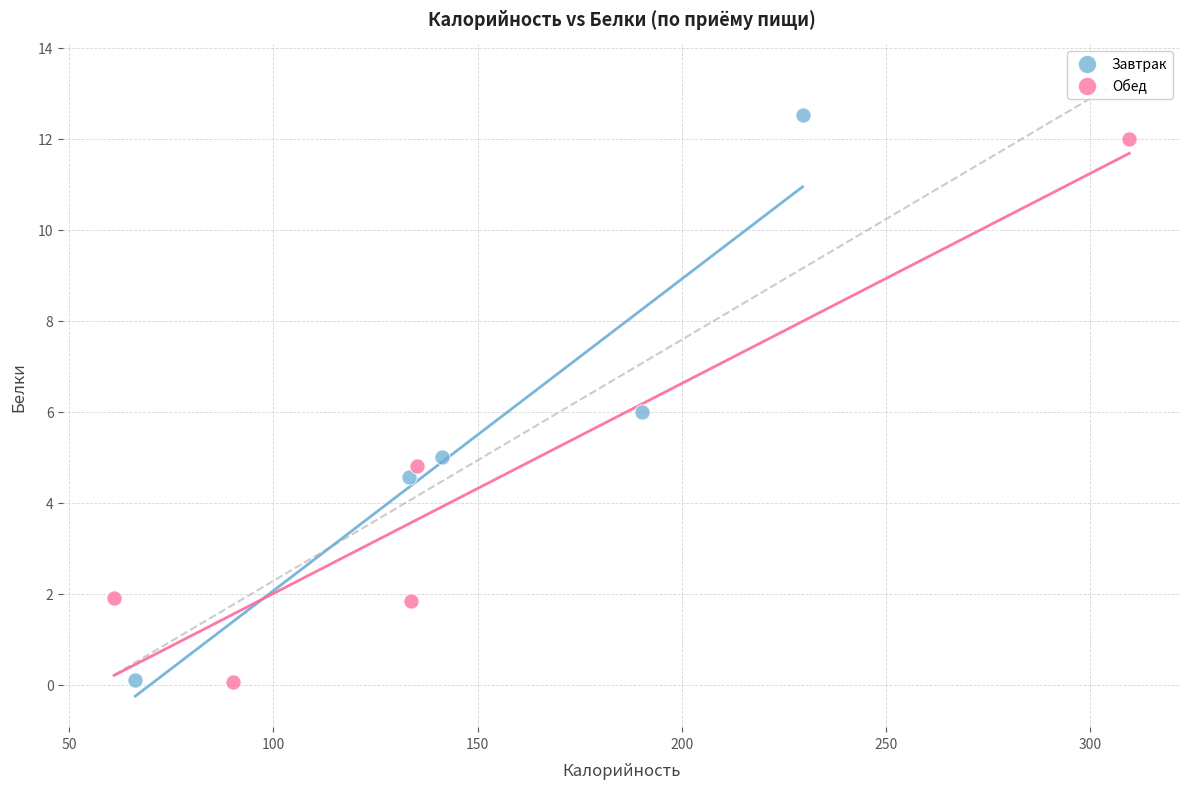

Which series has the largest Y range (max minus min)?

Завтрак